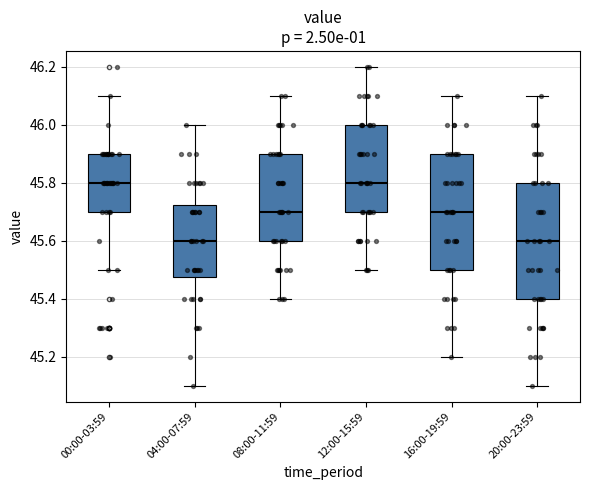

Reading left to right, read every box against the y-axis: the position of its median line, the range the box covers, and the ends of its whiskers. The values are not printed on the chart, so give them approximately, as read against the axis.

00:00-03:59: median 45.80, box 45.70 to 45.90, whiskers 45.50 to 46.10
04:00-07:59: median 45.60, box 45.48 to 45.72, whiskers 45.10 to 46.00
08:00-11:59: median 45.70, box 45.60 to 45.90, whiskers 45.40 to 46.10
12:00-15:59: median 45.80, box 45.70 to 46.00, whiskers 45.50 to 46.20
16:00-19:59: median 45.70, box 45.50 to 45.90, whiskers 45.20 to 46.10
20:00-23:59: median 45.60, box 45.40 to 45.80, whiskers 45.10 to 46.10